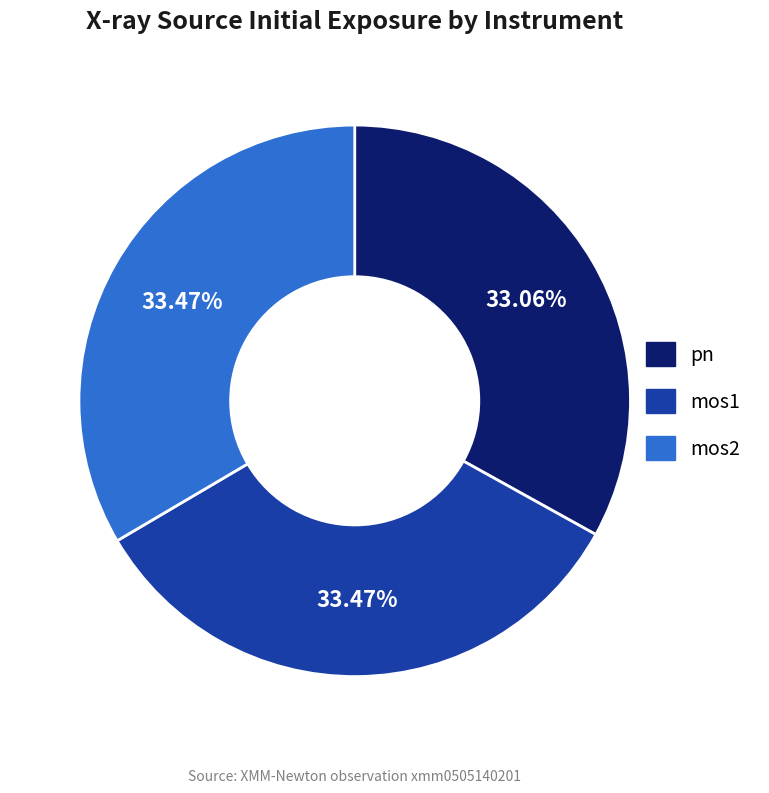

What percentage is NOT represented by mos1?

66.5%